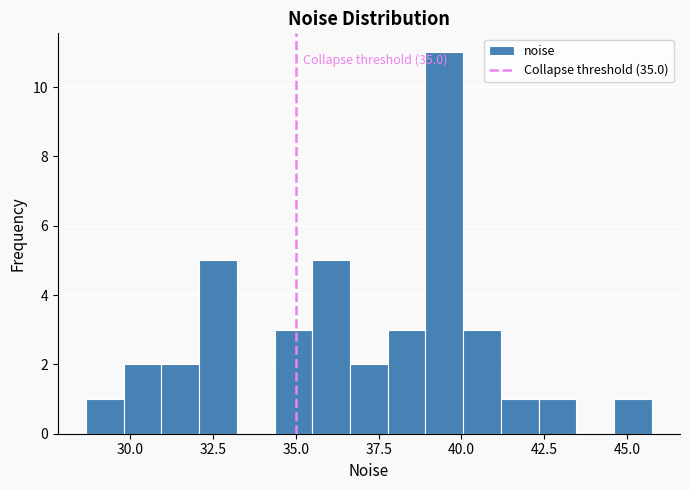

Around what value on the x-axis is the tallest bar? Give the approximate position of its centre, as read against the axis.

39.5